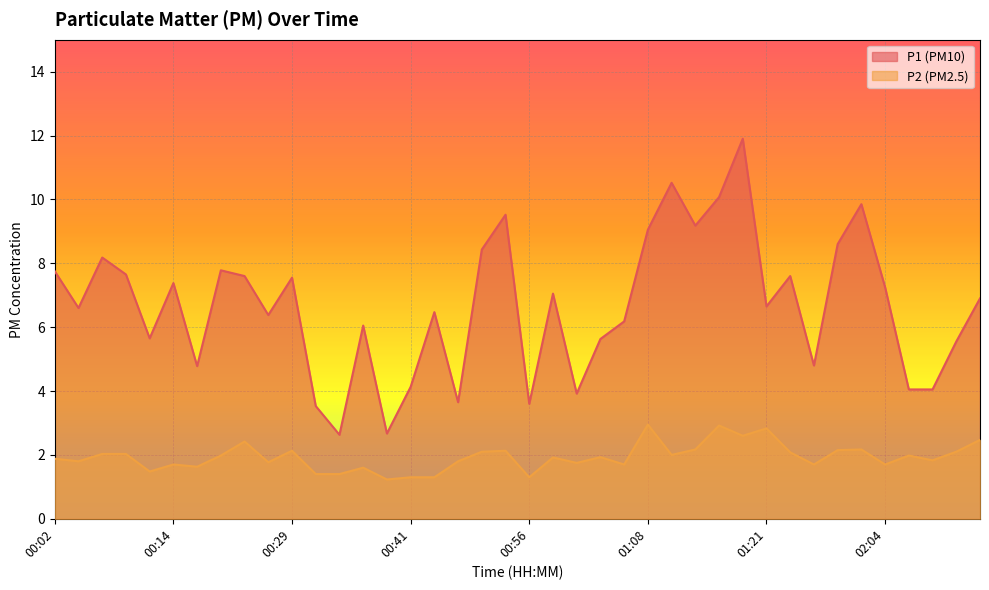

What is the value of the P2 point at the 14th from the left?

1.6